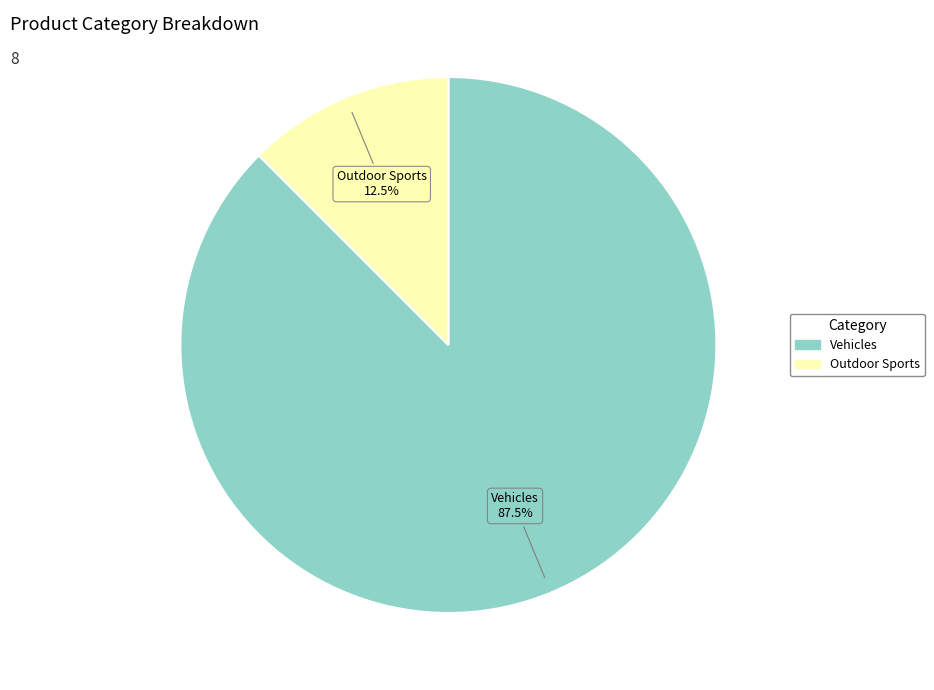

Which has a higher value, Vehicles or Outdoor Sports?

Vehicles